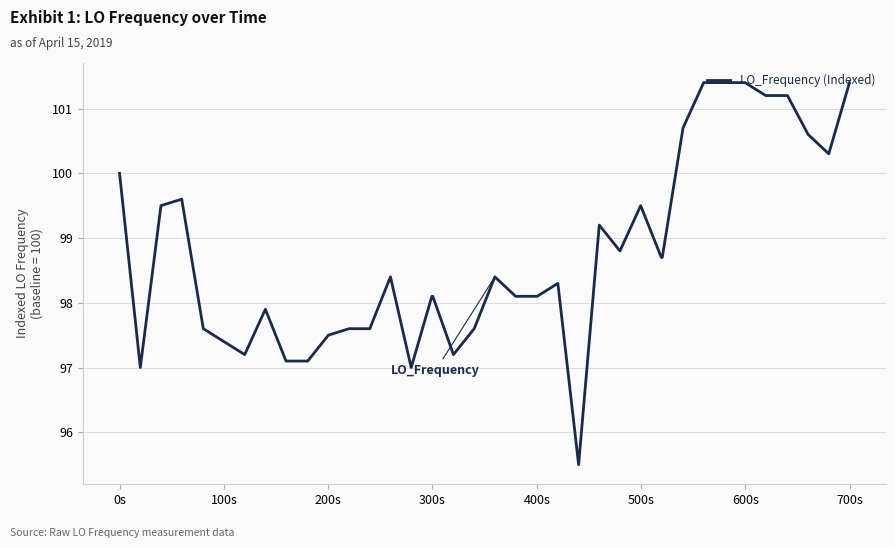

What is the maximum value shown in the chart?

101.4